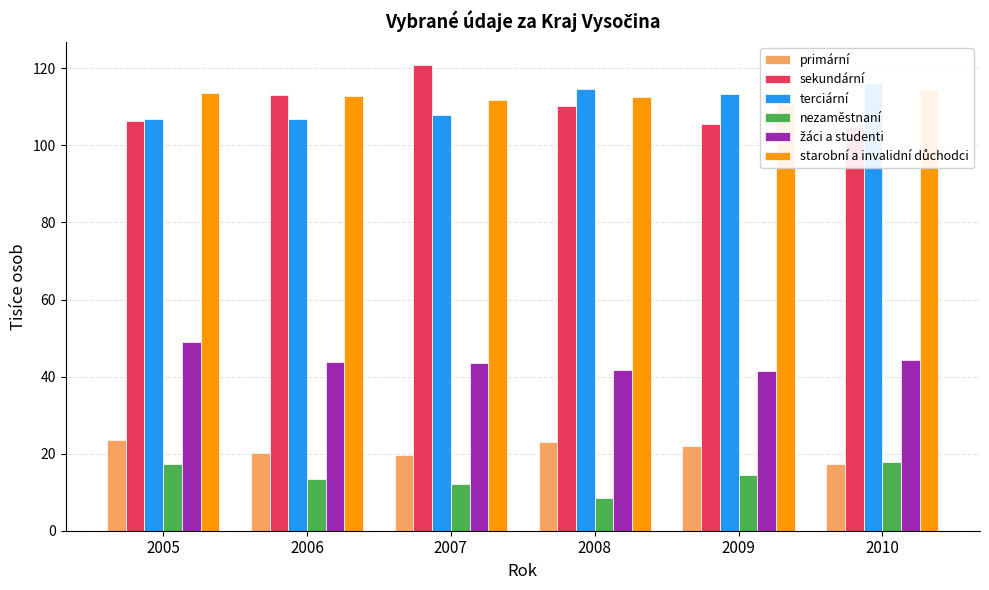

Which series has the largest range (max minus min)?

sekundární